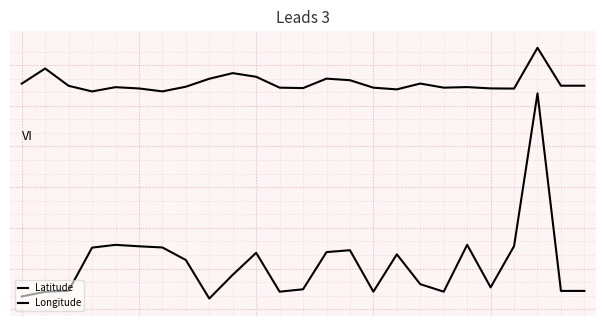

What is the value of the Longitude point at the 24th from the left?

-116.5